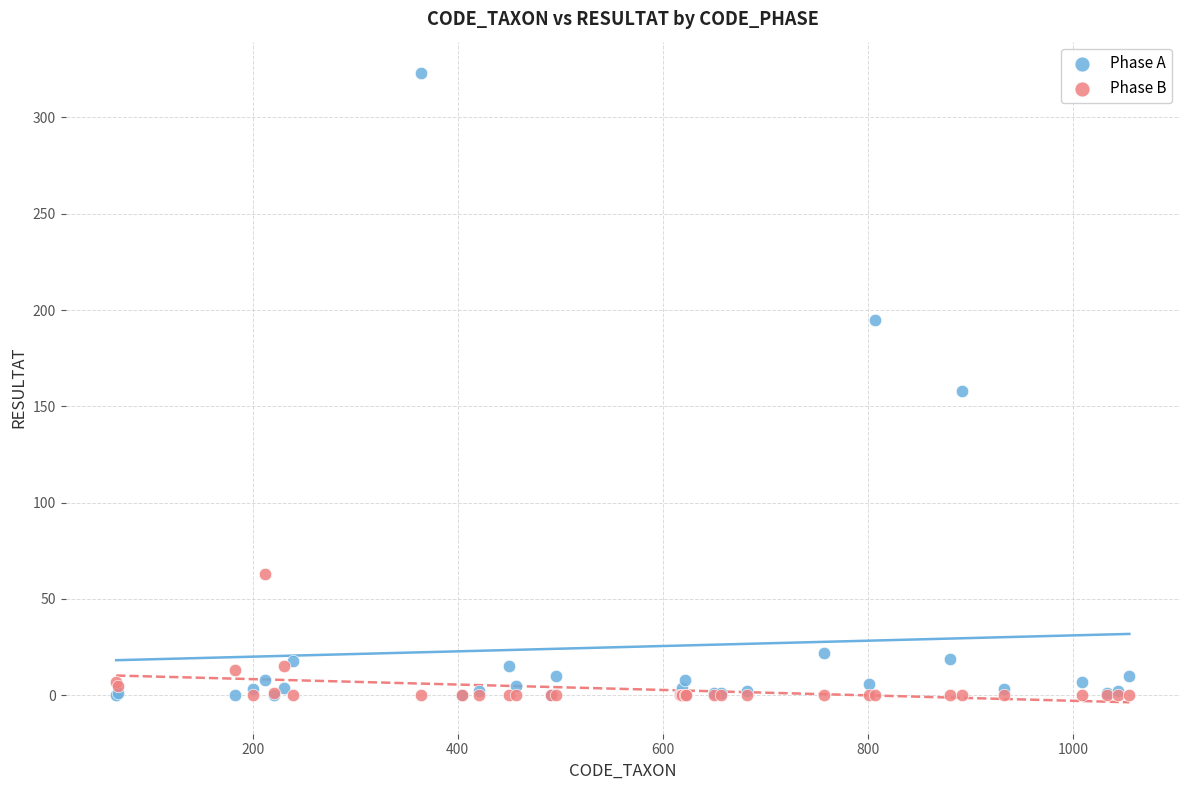

Which series contains the highest Y value?

Phase A